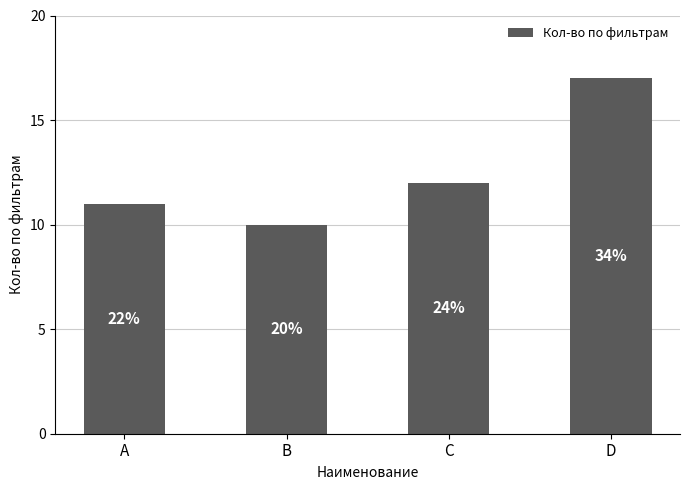

What is the value of the 4th bar from the left?

17